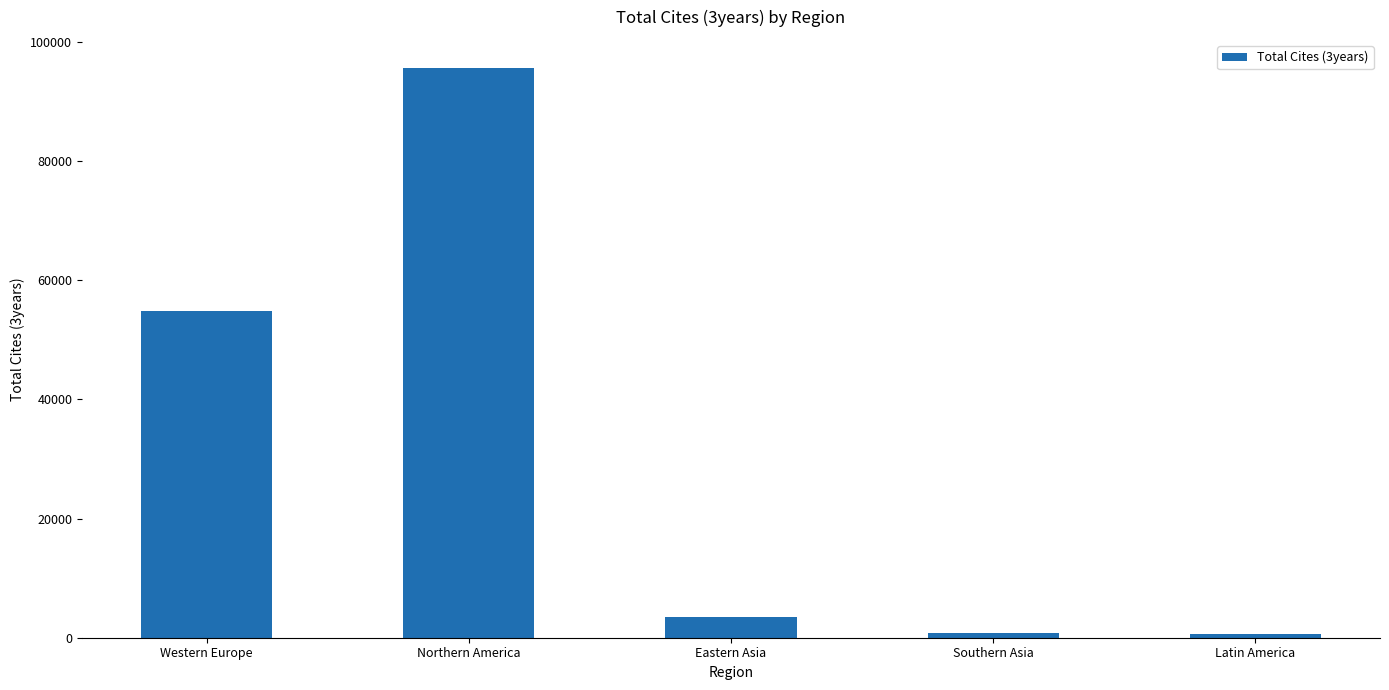

How many values are below 3500?

2